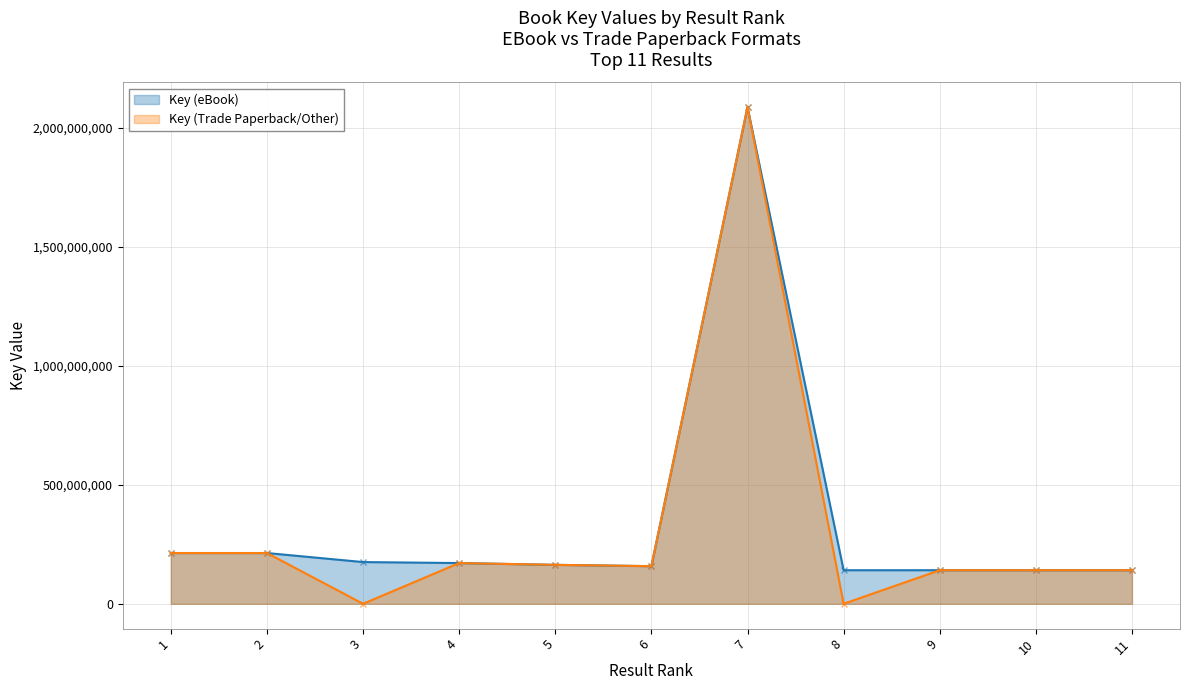

How many lines are shown in the chart?

2